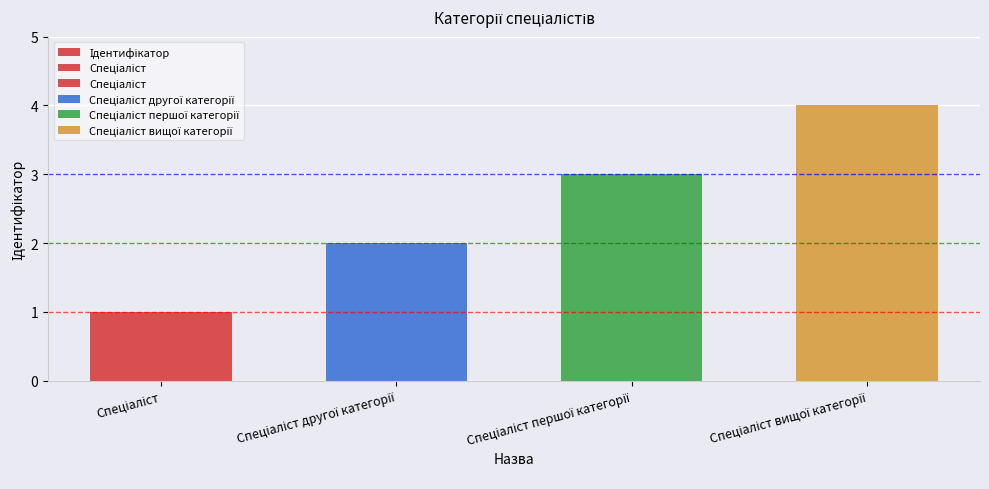

List the labels in order of value, smallest first.

Спеціаліст, Спеціаліст другої категорії, Спеціаліст першої категорії, Спеціаліст вищої категорії